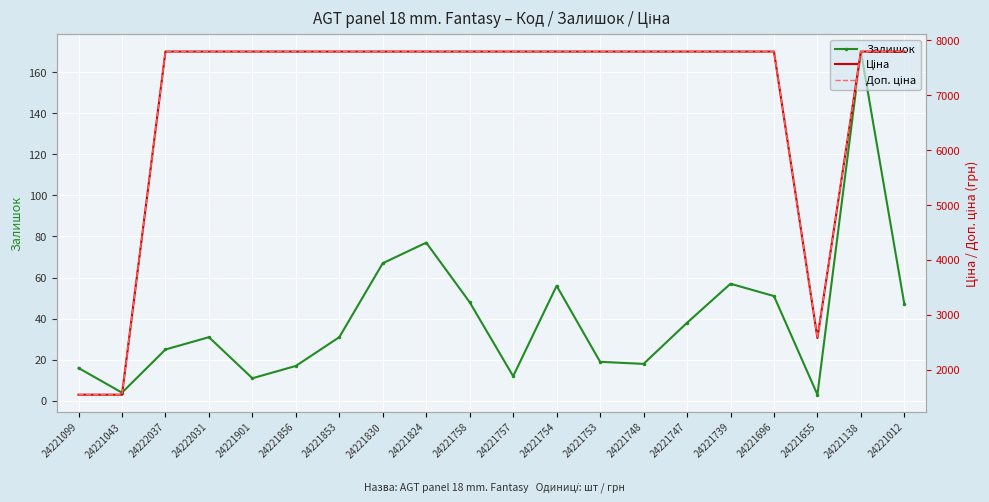

What is the label of the 7th point from the left?

24221853